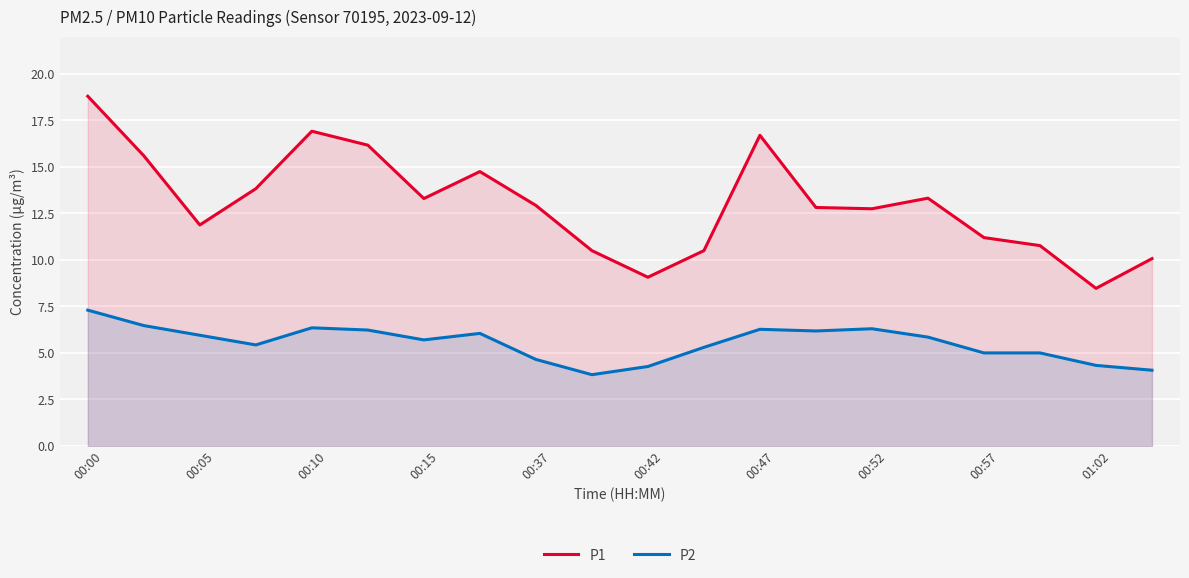

At which category is the sum across all series the highest?

00:00